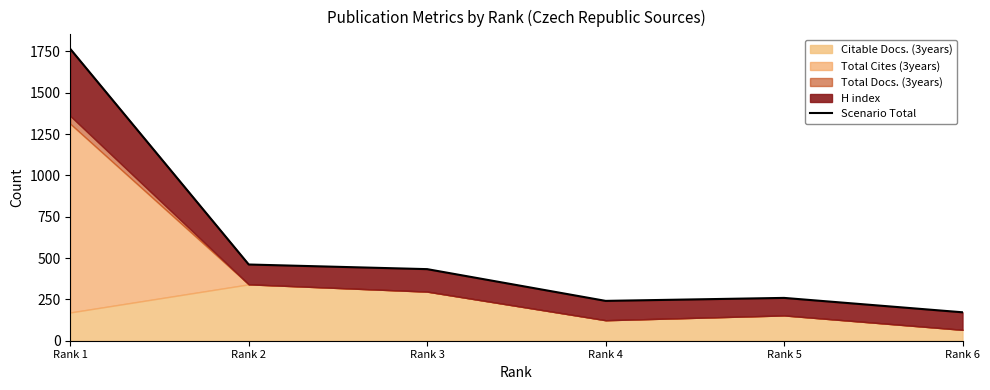

Rank the categories by value from lowest to highest.

Rank 6, Rank 4, Rank 5, Rank 3, Rank 2, Rank 1